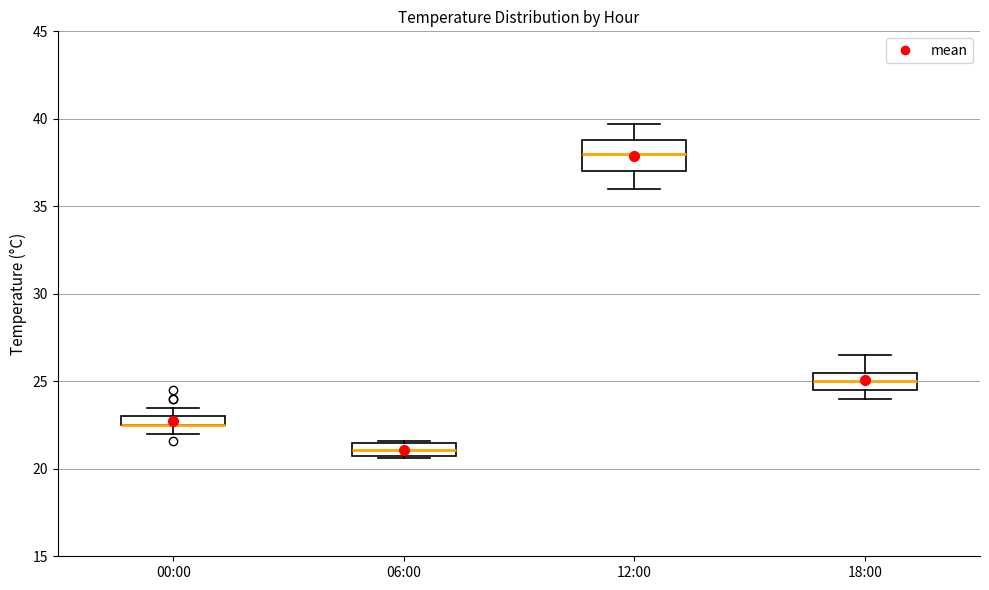

Comparing the boxes themselves (not the whiskers), which one is the tallest?

12:00